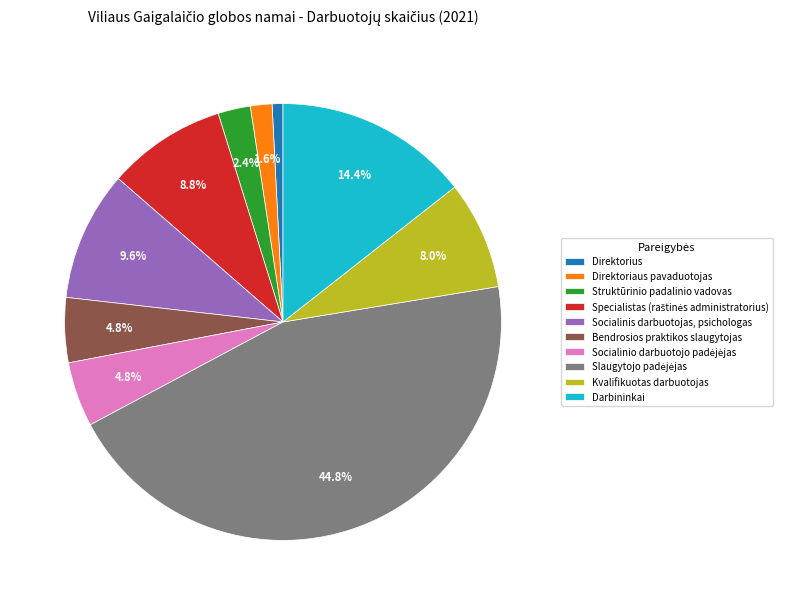

What percentage is the Direktorius slice, to the nearest percent?

1%